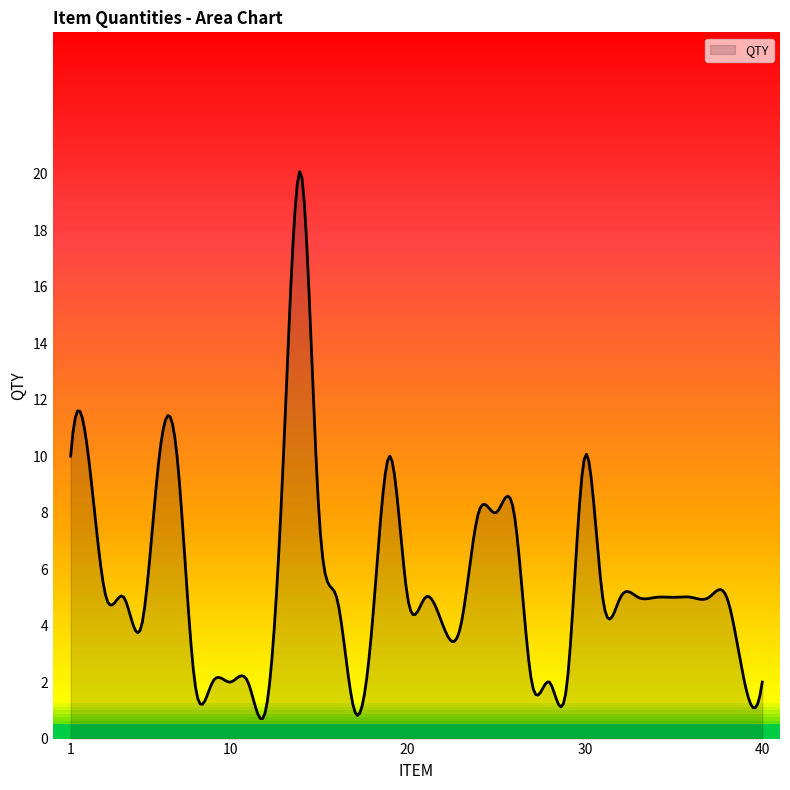

What is the smallest value displayed?

0.7